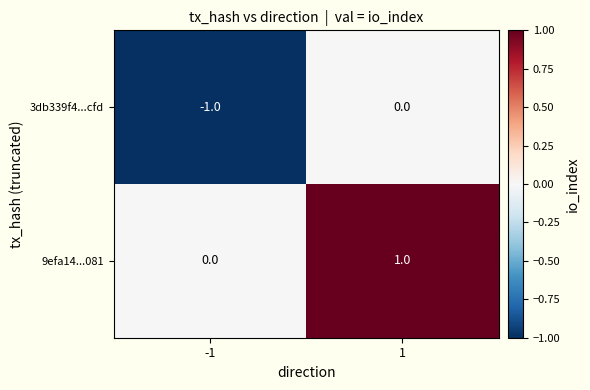

True or false: 3db339f4...cfd has a value of -2 at -1.

False